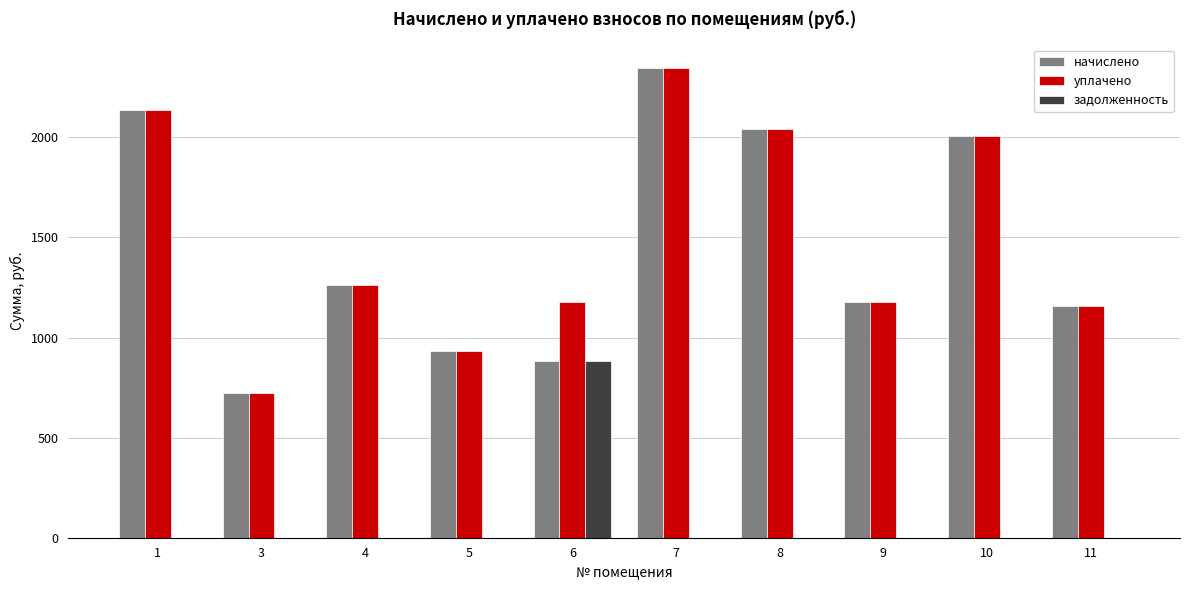

What is the sum of the начислено values at 5 and 1?

3068.0